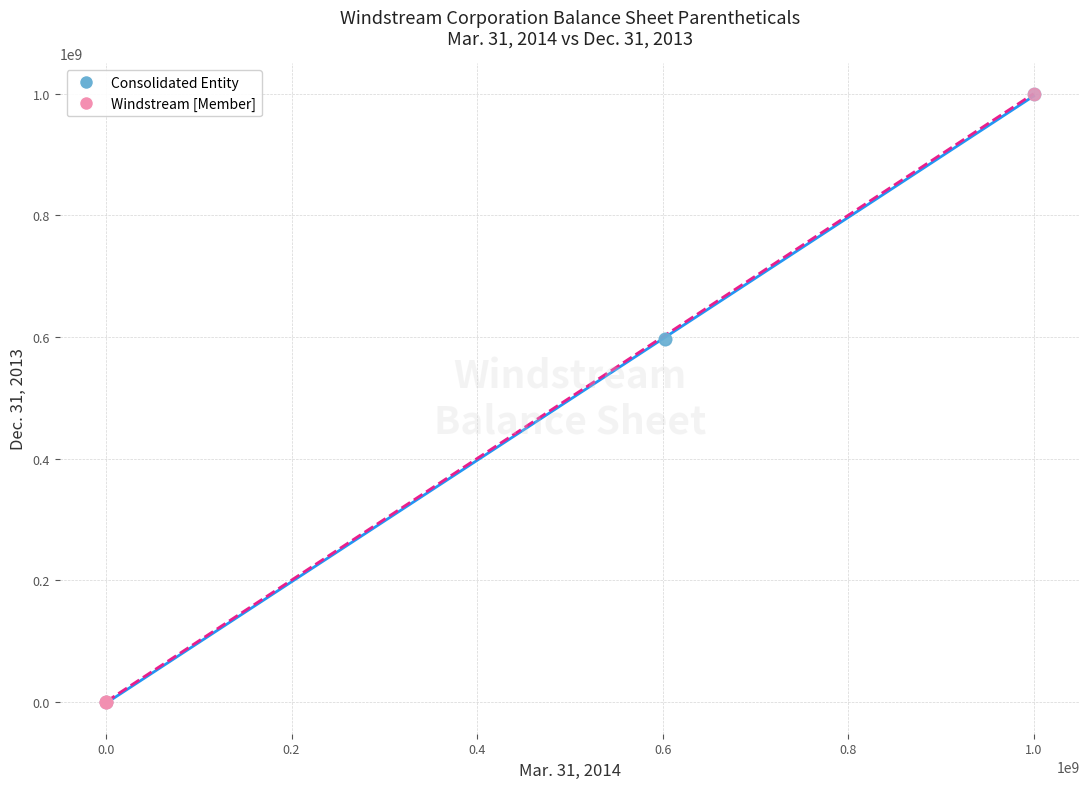

Which series has the largest Y range (max minus min)?

Windstream [Member]